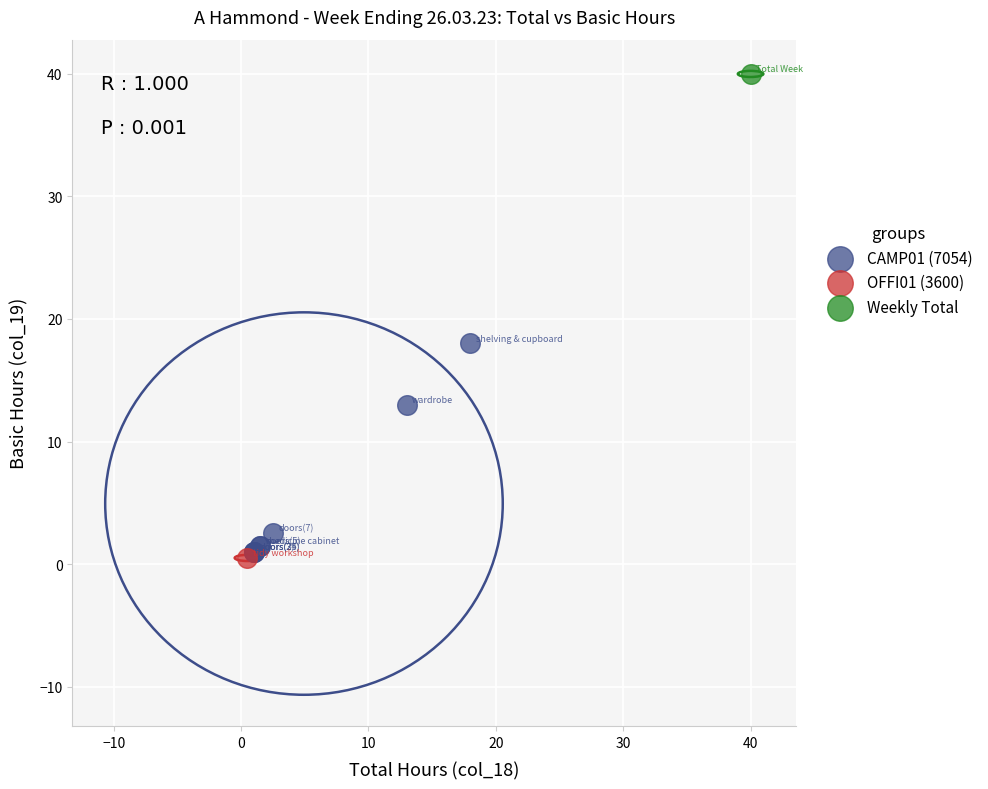

What are all the series names shown in the legend?

CAMP01 (7054), OFFI01 (3600), Weekly Total